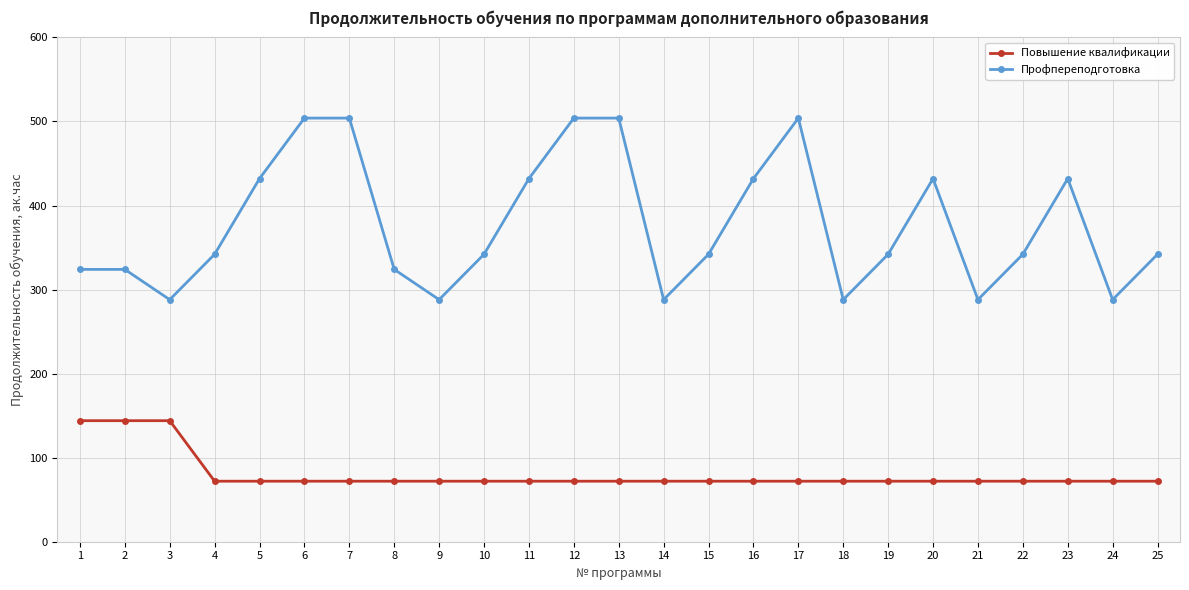

Which series has the largest range (max minus min)?

Профпереподготовка